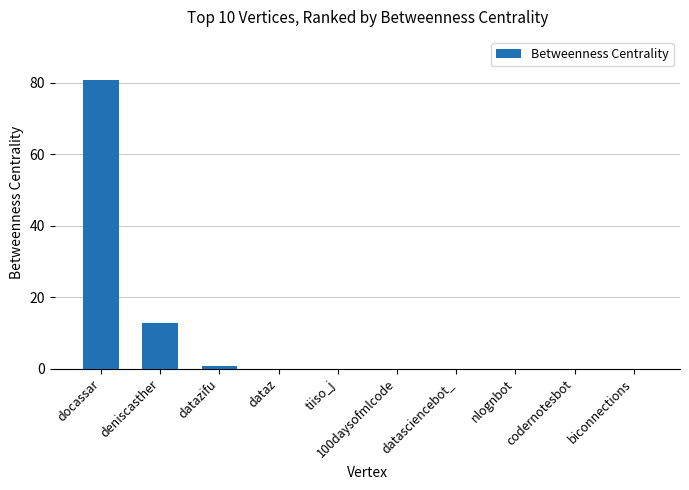

Reading left to right, what are all the values shown in this chart?

80.7	12.7	0.7	0.0	0.0	0.0	0.0	0.0	0.0	0.0